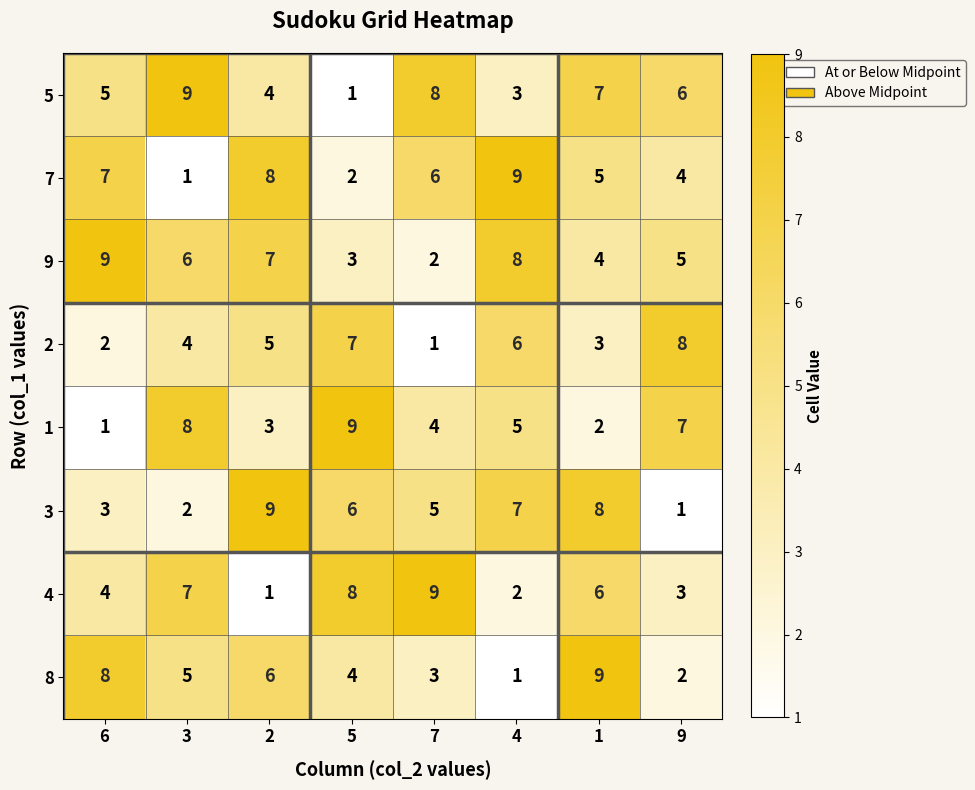

Which series has the largest total across all categories?

9